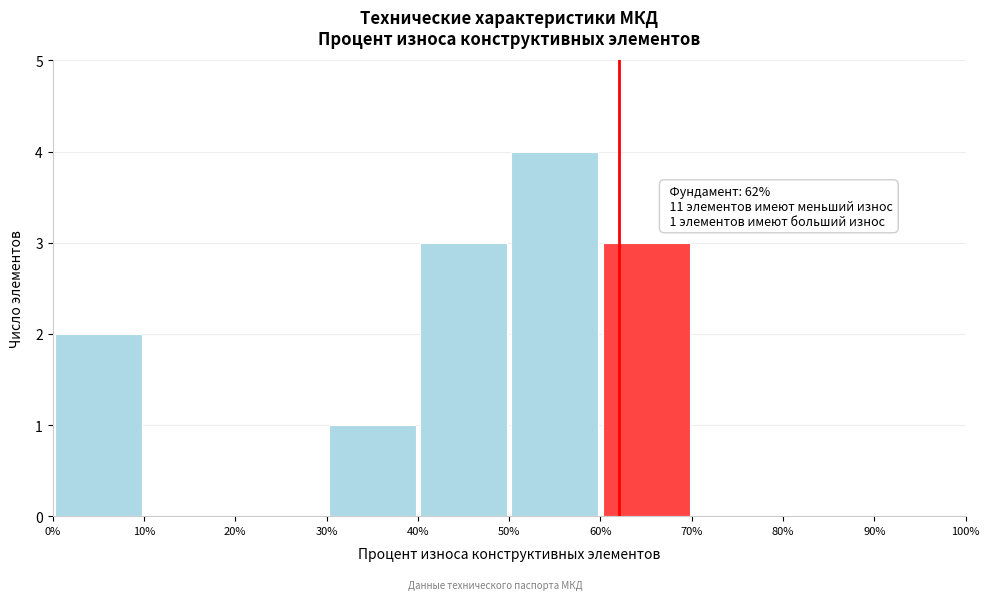

Which range on the x-axis has the tallest bar?

50% to 60%